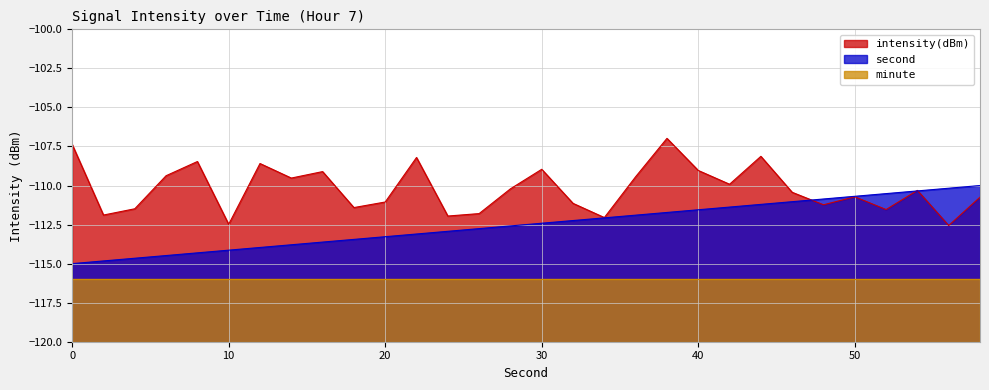

What is the value of the intensity(dBm) point at the 21st from the left?

-109.0